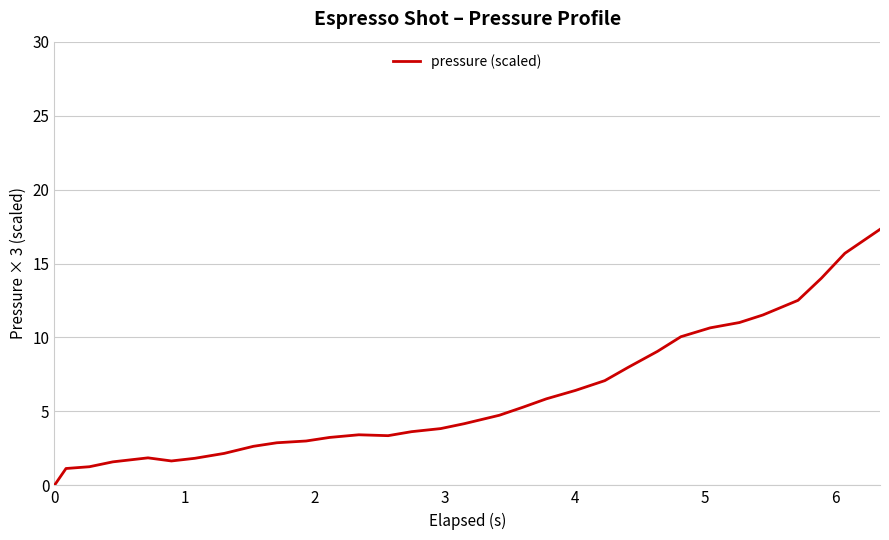

What is the difference between the maximum and minimum values?

17.3